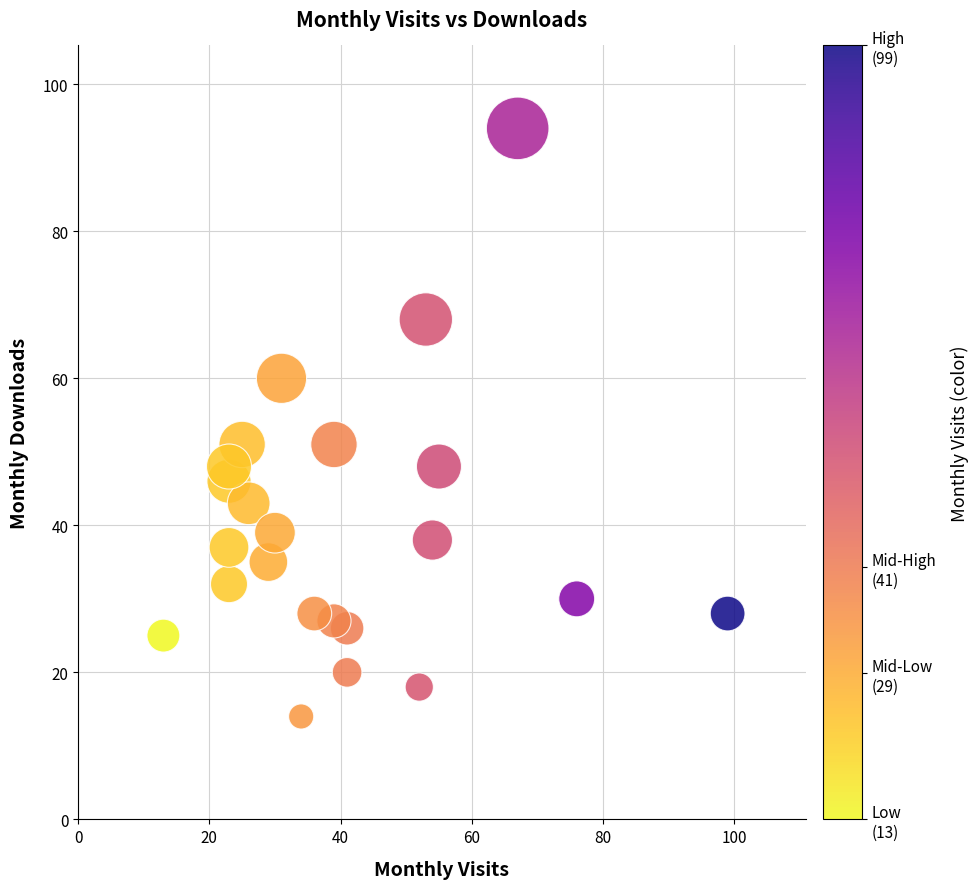

What is the range of X values (max minus min)?

86